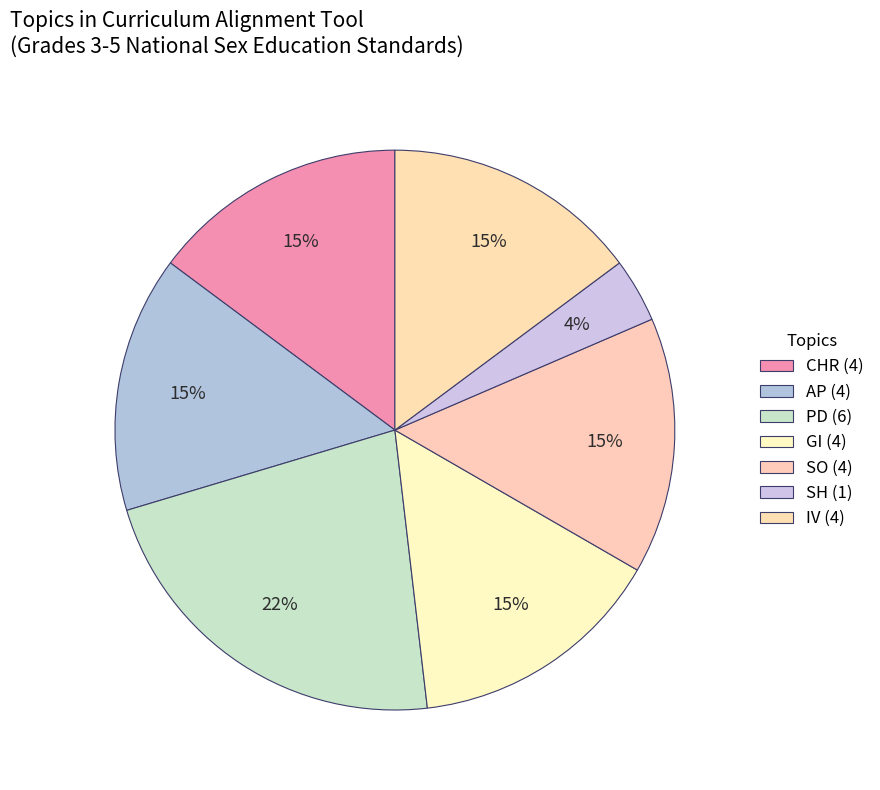

Approximately how many times larger is the value at GI compared to IV?

1.0